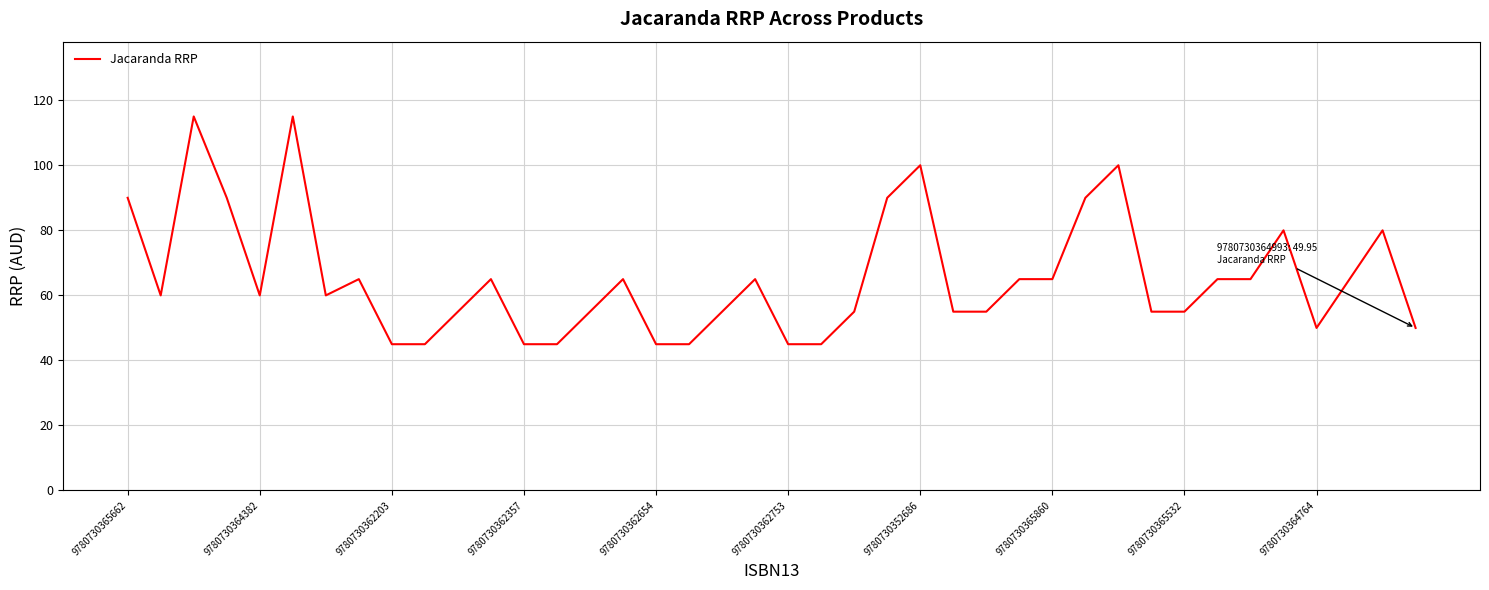

What is the difference between the maximum and minimum values?

70.0